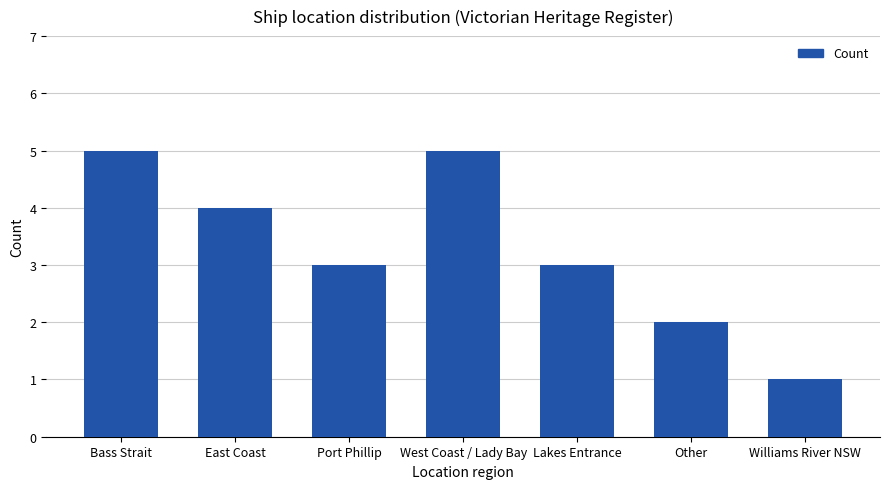

Reading right to left, extract all data points from this chart.

Williams River NSW=1	Other=2	Lakes Entrance=3	West Coast / Lady Bay=5	Port Phillip=3	East Coast=4	Bass Strait=5